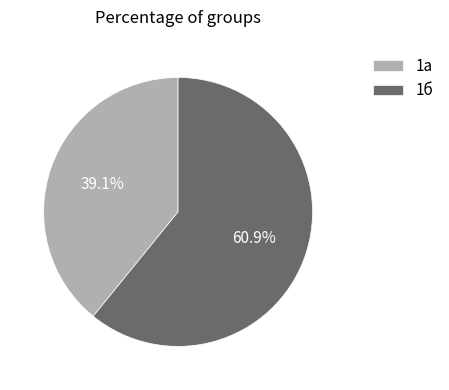

What is the majority slice?

1б